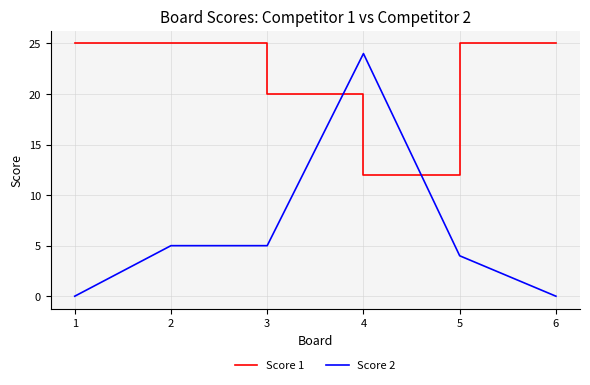

What is the difference between the second highest and minimum values in the Score 1 series?

13